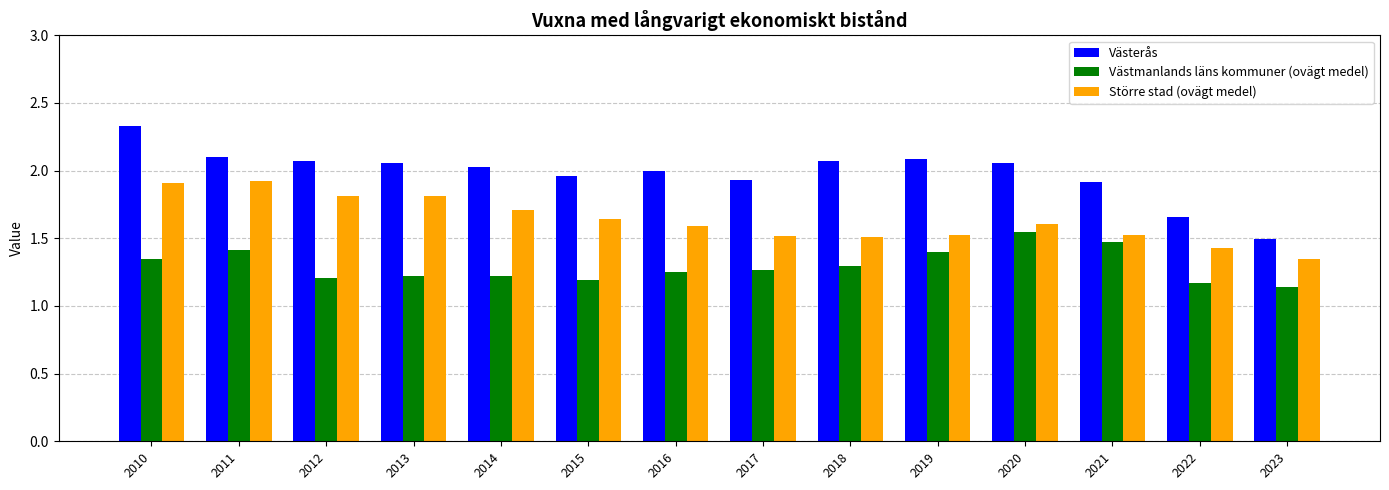

Where is Västerås nearest to the value 1?

2023